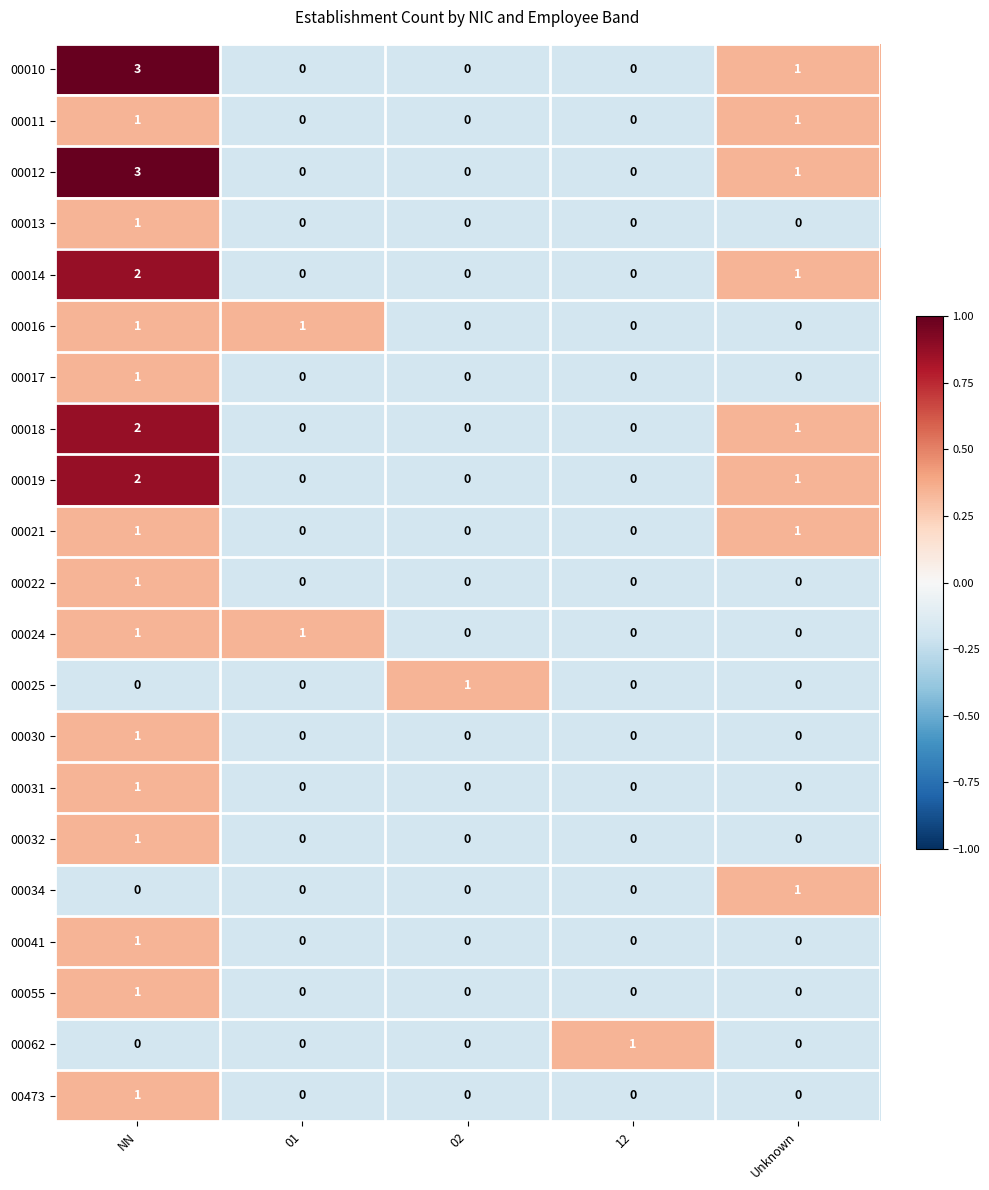

How many values in the 00013 series exceed 0?

1